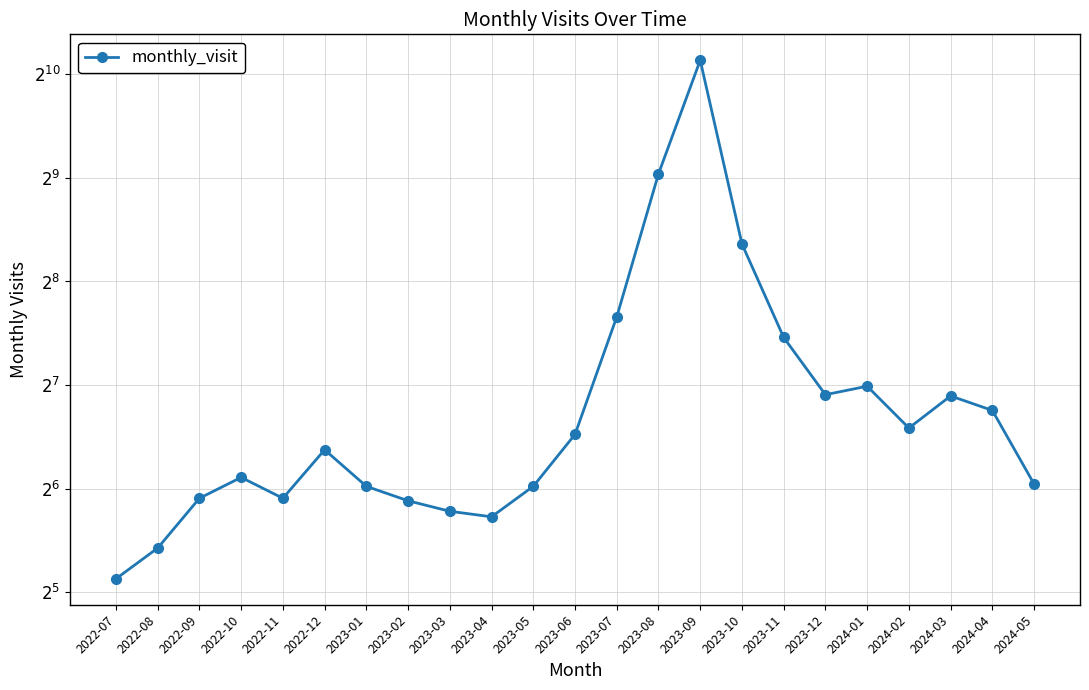

List the labels in order of value, largest first.

2023-09, 2023-08, 2023-10, 2023-07, 2023-11, 2024-01, 2023-12, 2024-03, 2024-04, 2024-02, 2023-06, 2022-12, 2022-10, 2024-05, 2023-01, 2023-05, 2022-09, 2022-11, 2023-02, 2023-03, 2023-04, 2022-08, 2022-07